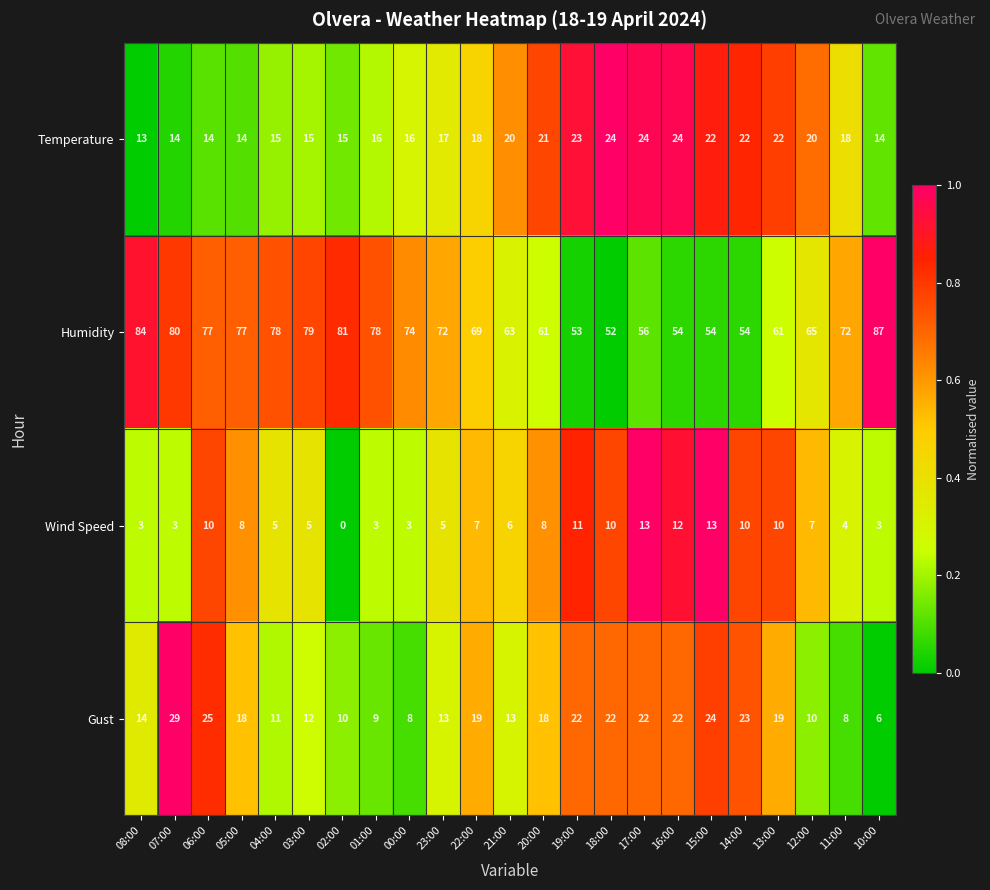

What is the maximum value shown in the chart?

87